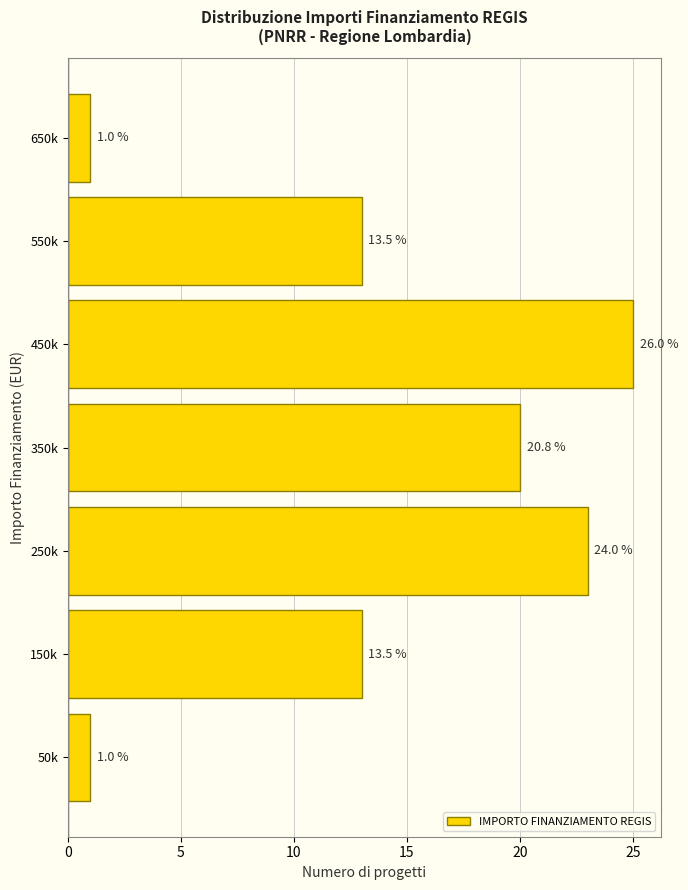

How many bars are there in total?

7